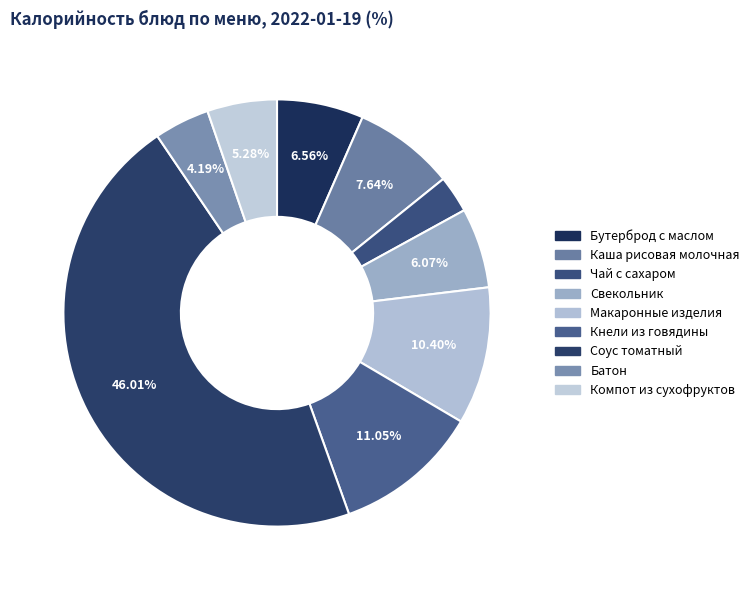

Does any single category account for the majority?

No